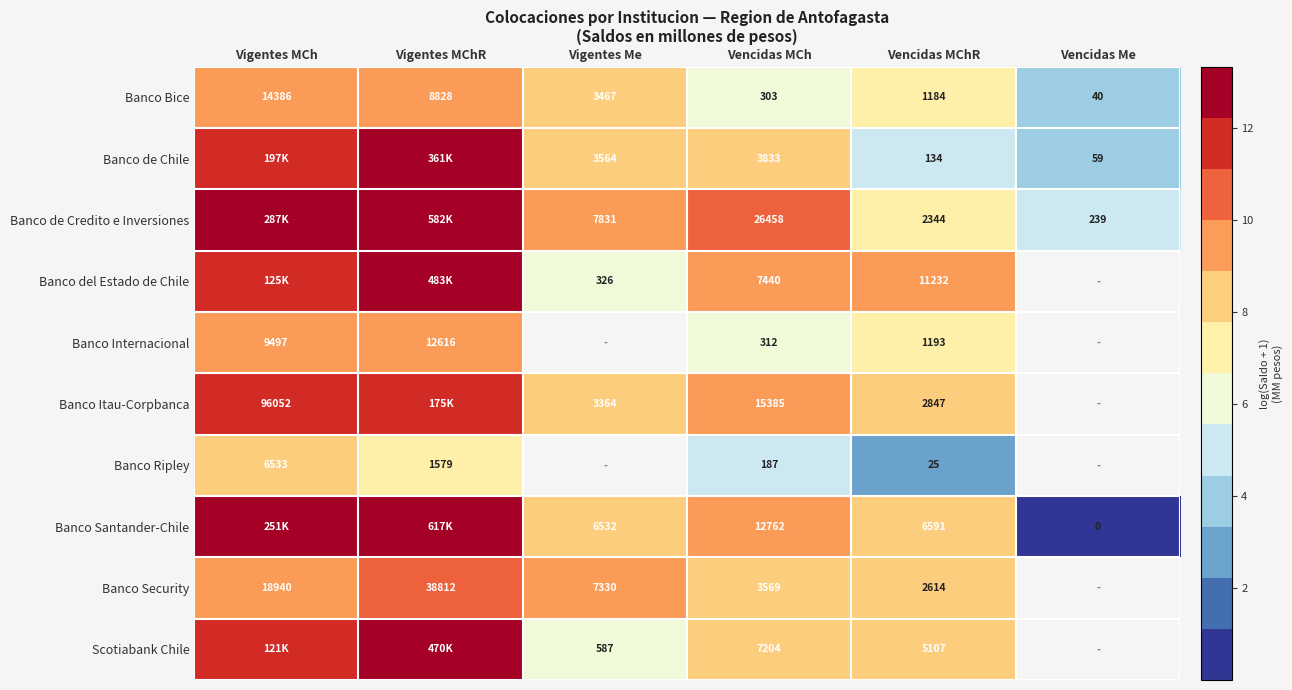

At which category is the sum across all series the highest?

Vigentes MChR